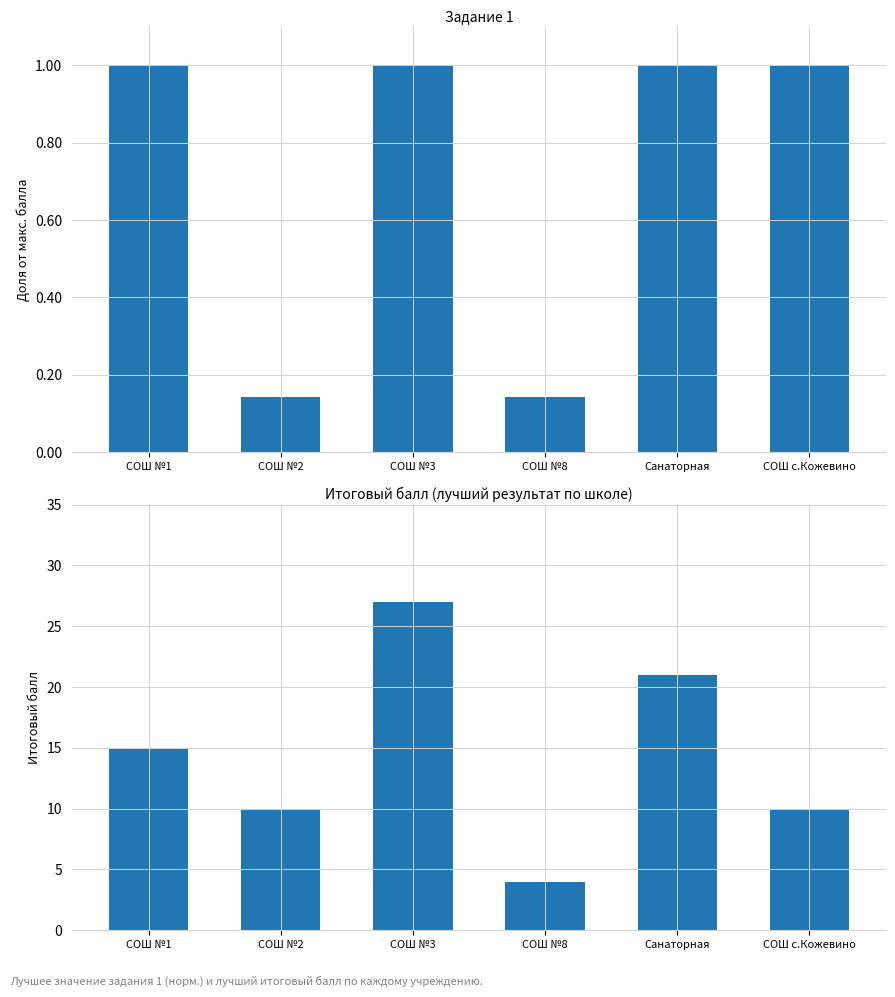

What is the difference between the maximum and second lowest values in the Итоговый балл series?

17.0